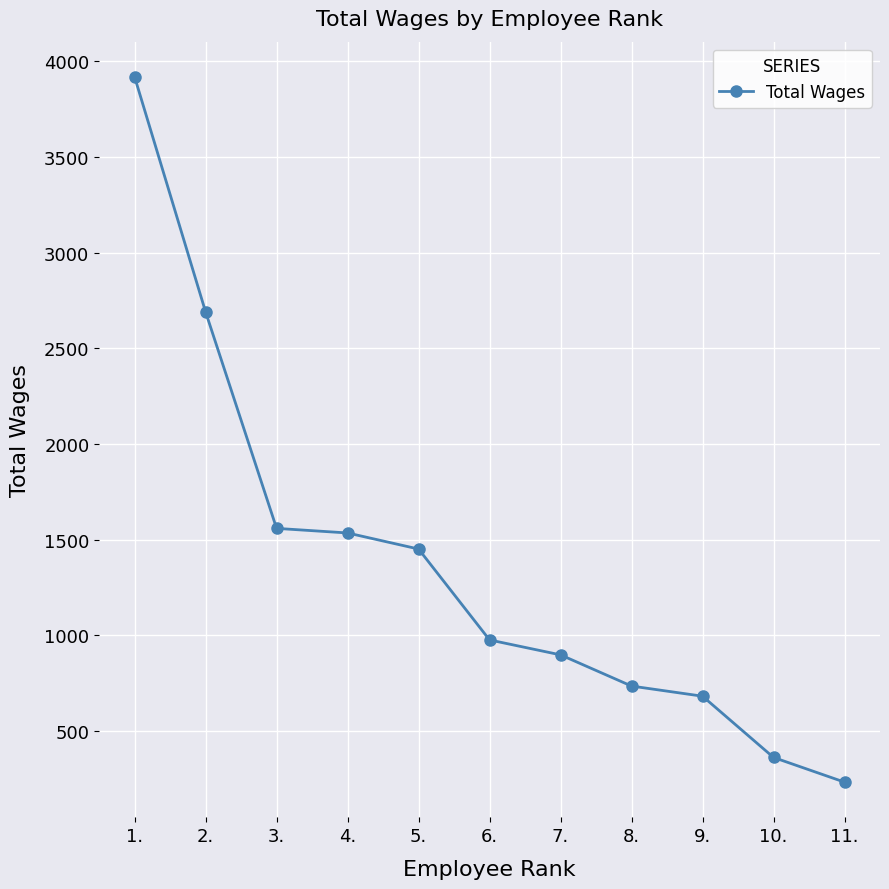

The value at 7. is 898. True or false?

True